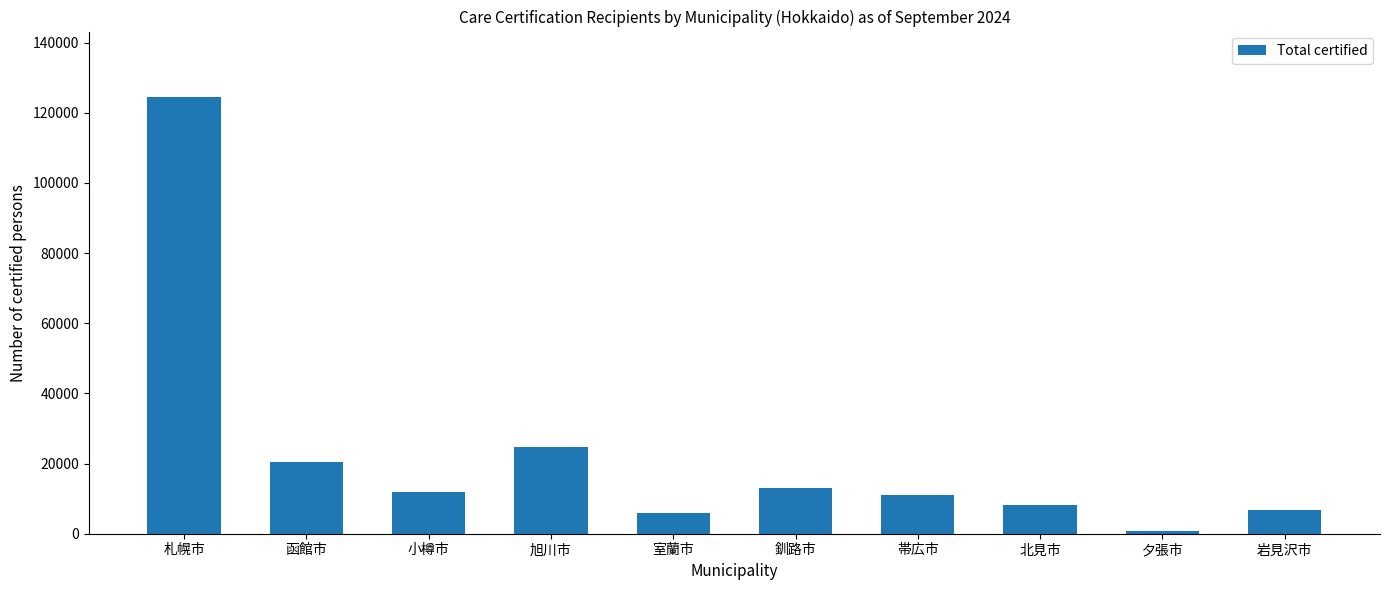

What is the label of the 3rd bar from the right?

北見市